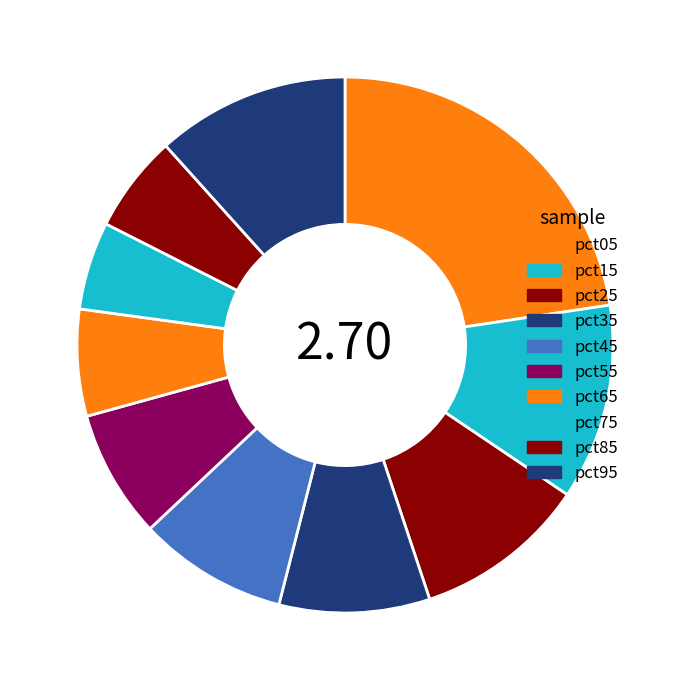

What is the change in value from pct15 to pct55?

-0.1